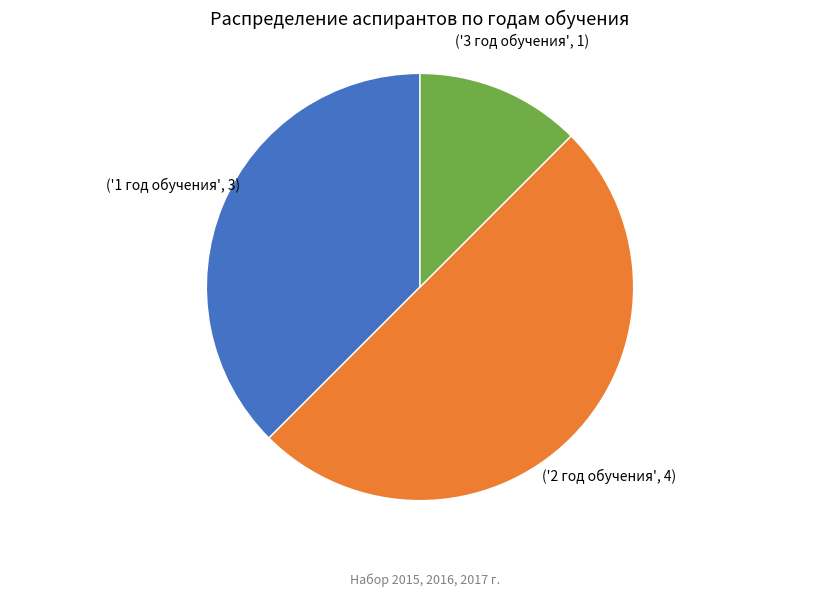

Which category has the biggest portion of the pie?

2 год обучения